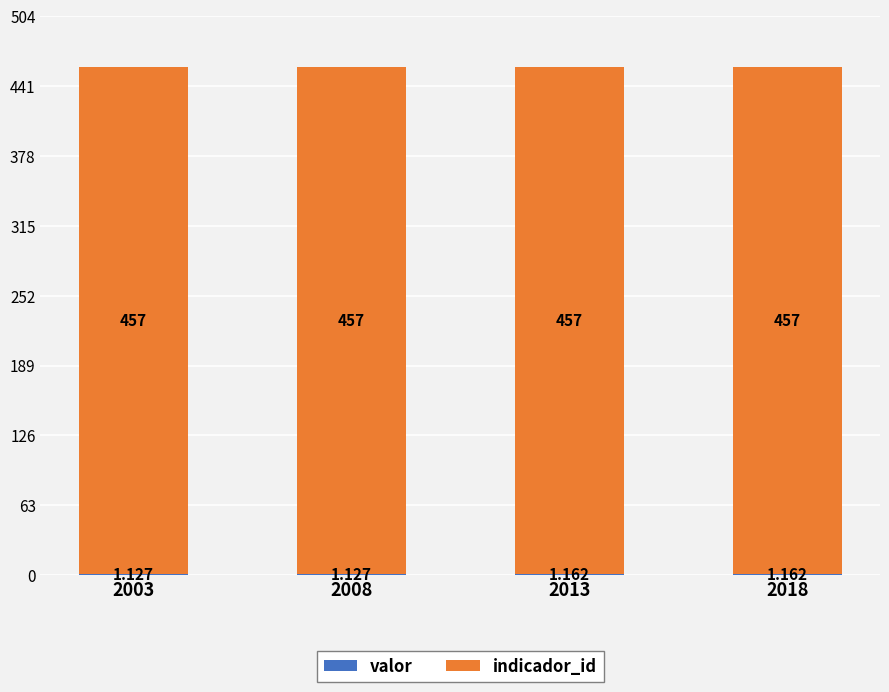

True or false: valor has a value of 1.1 at 2003.

True